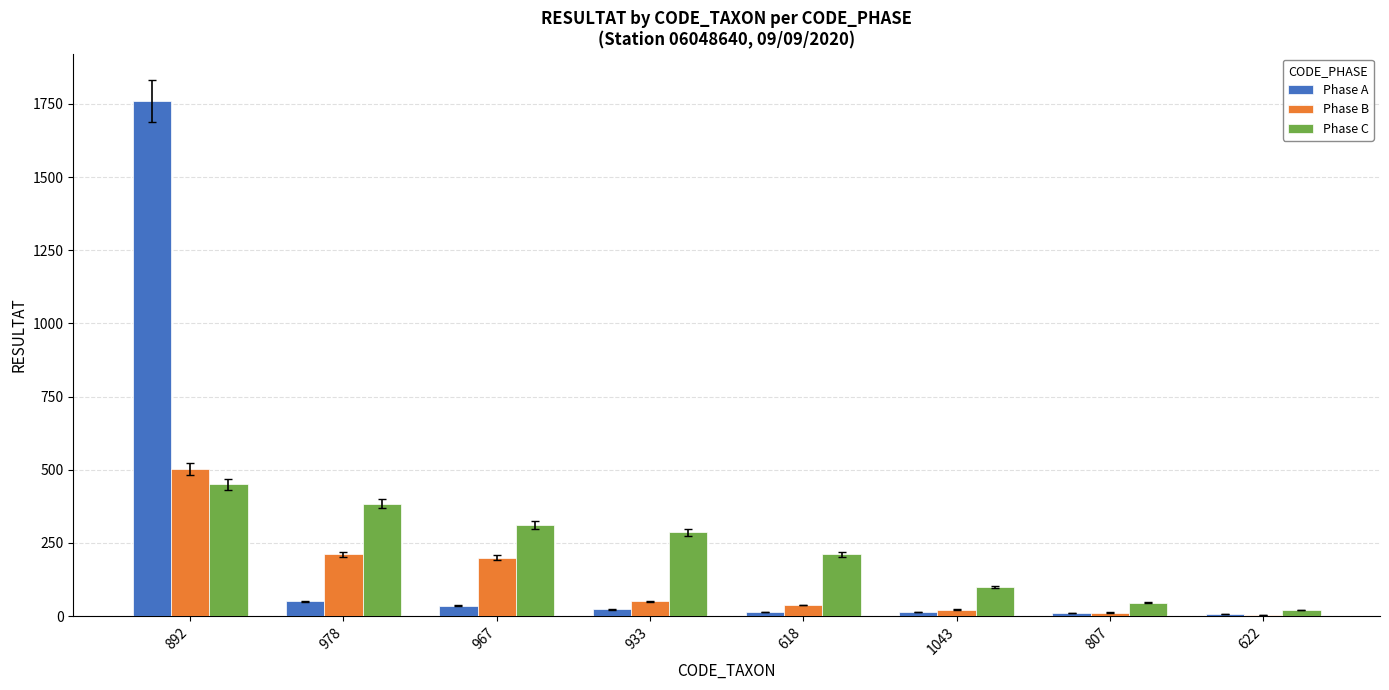

At which label does Phase A first exceed 23?

892